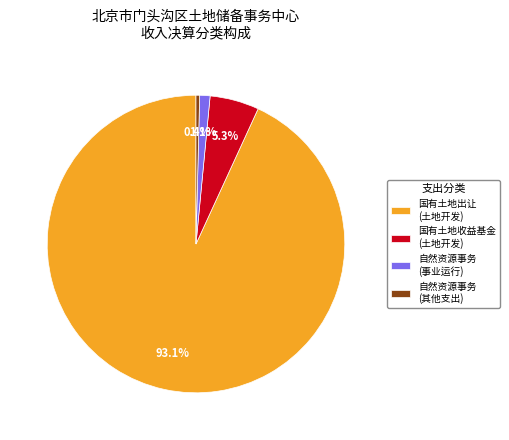

Which category accounts for the majority?

国有土地出让 (土地开发)